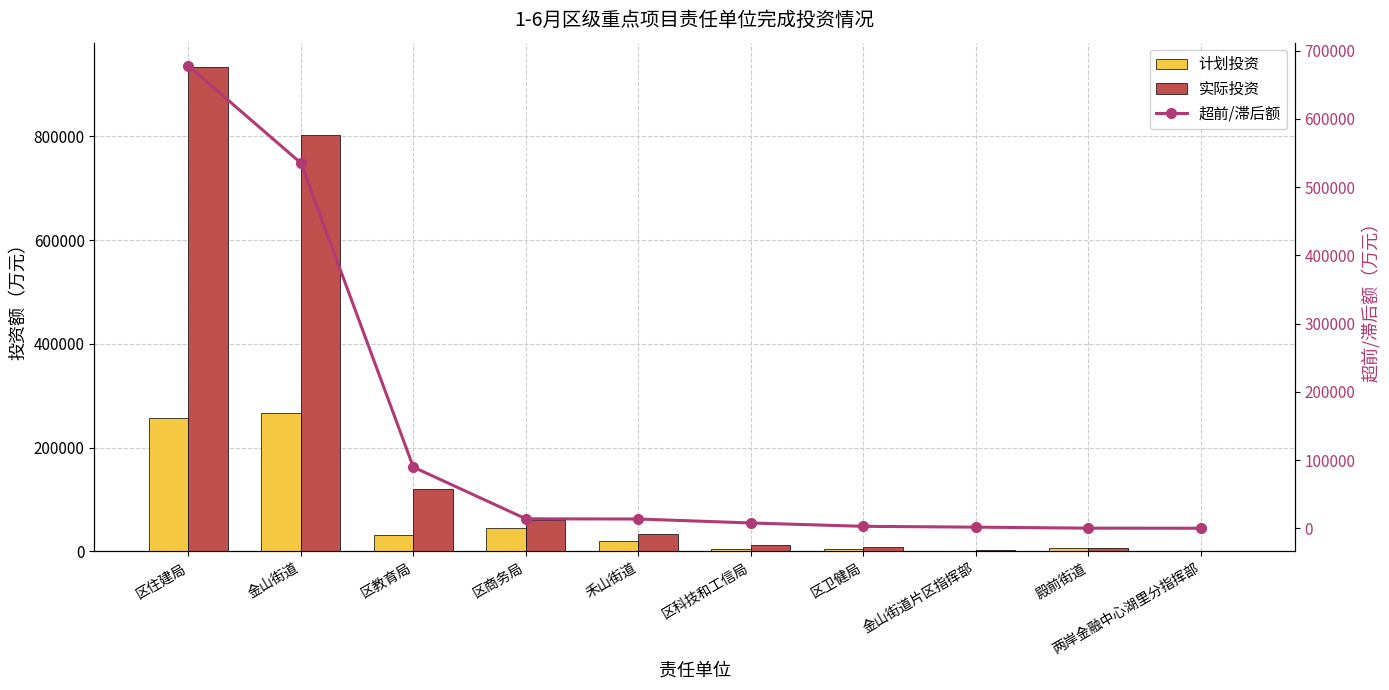

Is the value of 实际投资 at 区住建局 greater than the value of 计划投资 at 区卫健局?

Yes